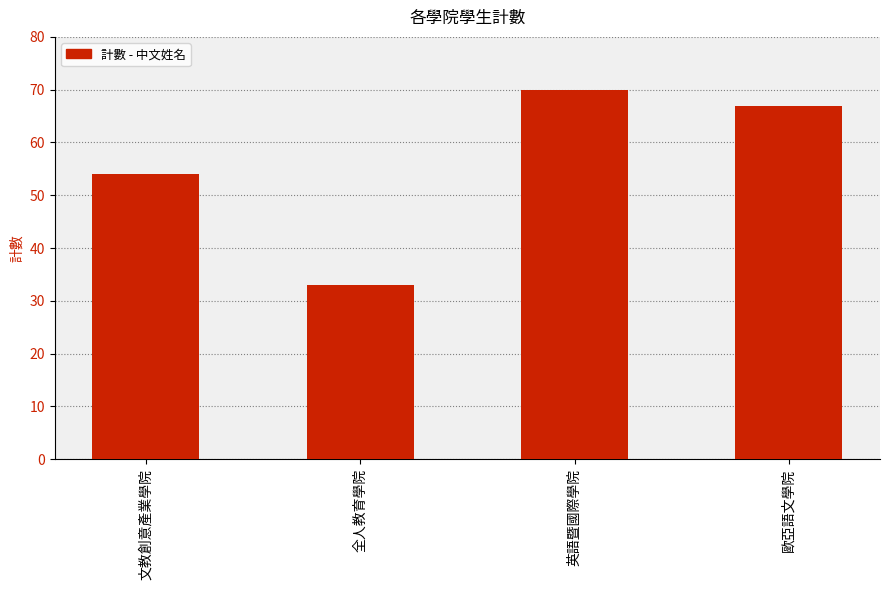

How many values are below 67?

2